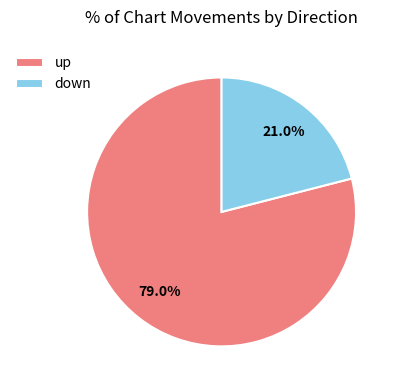

To the nearest percent, what portion does down represent?

21%